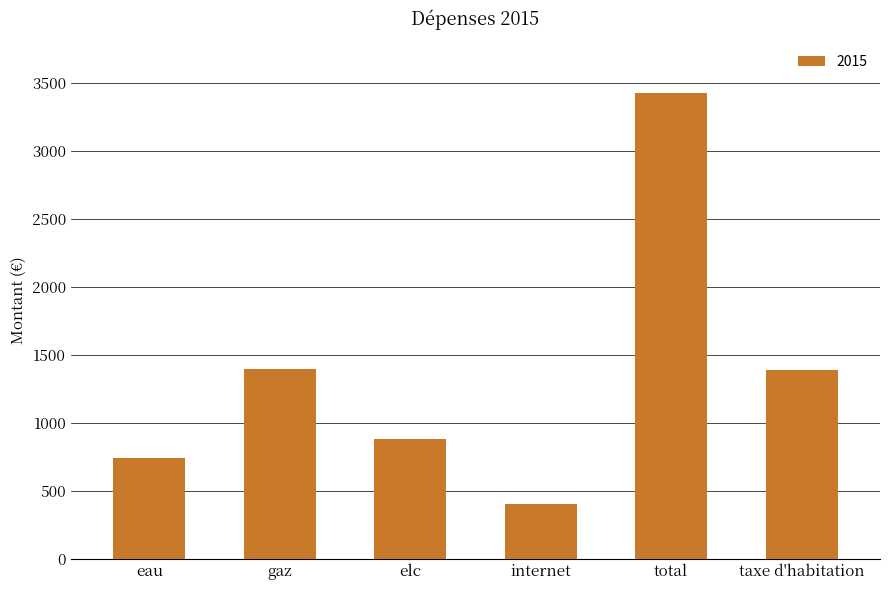

What is the ratio of the value at eau to the value at internet?

1.9